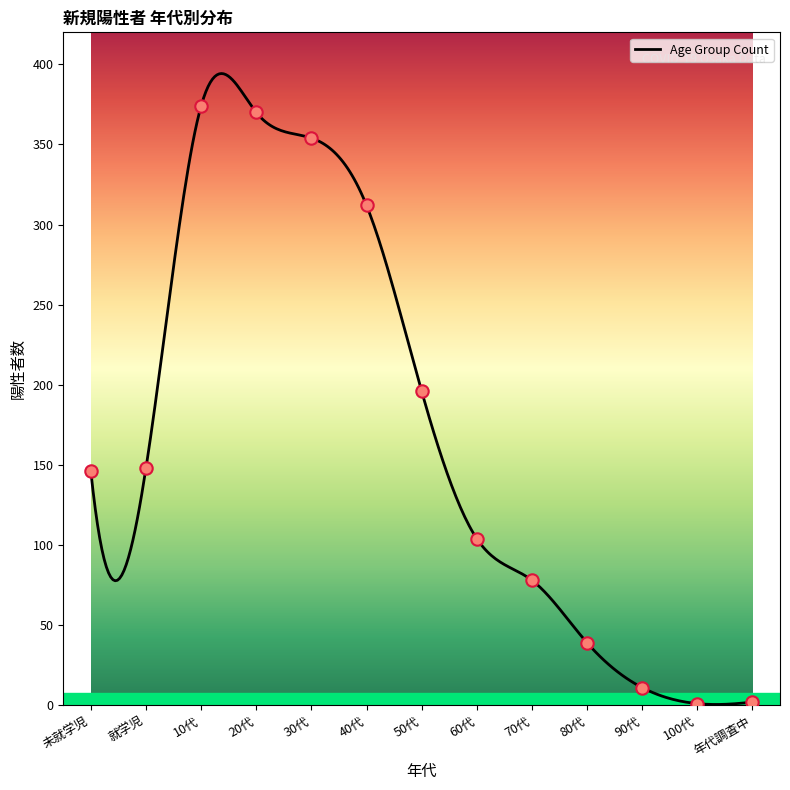

What is the change in value from 100代 to 年代調査中?

+1